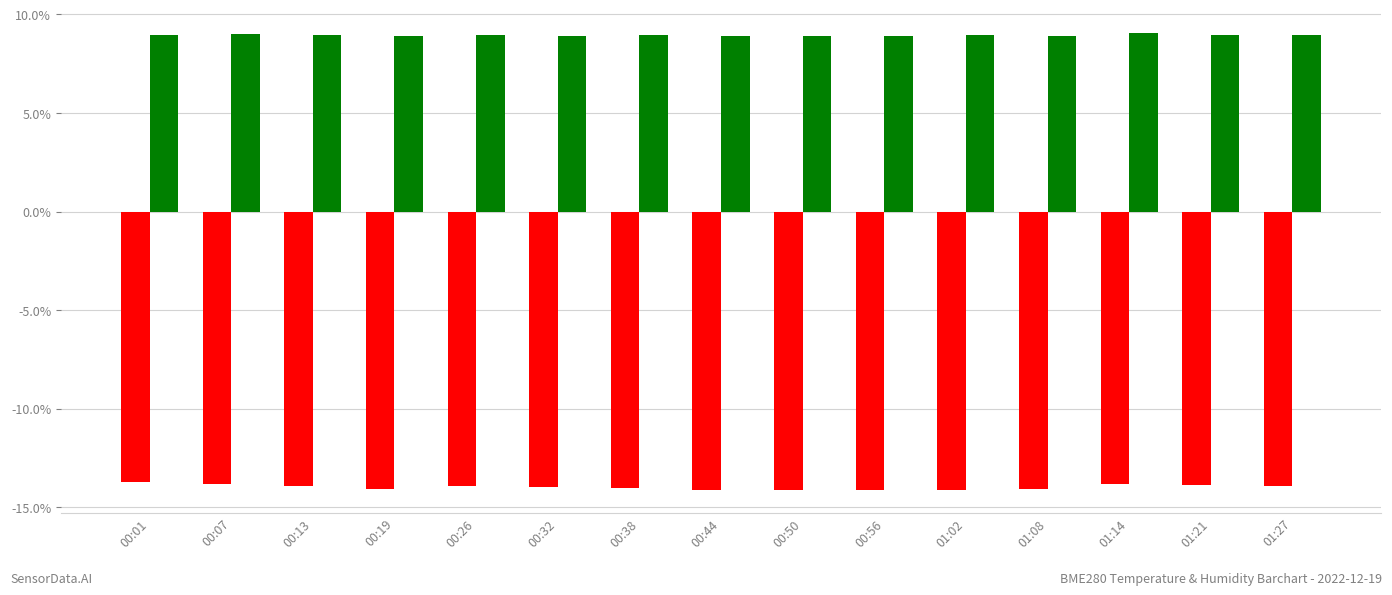

Are the bars horizontal?

No